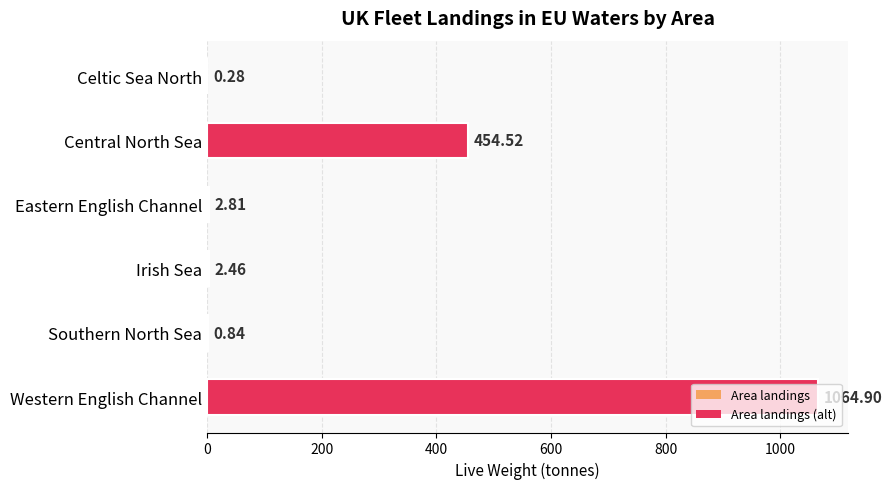

What is the change in value from Celtic Sea North to Southern North Sea?

+0.6